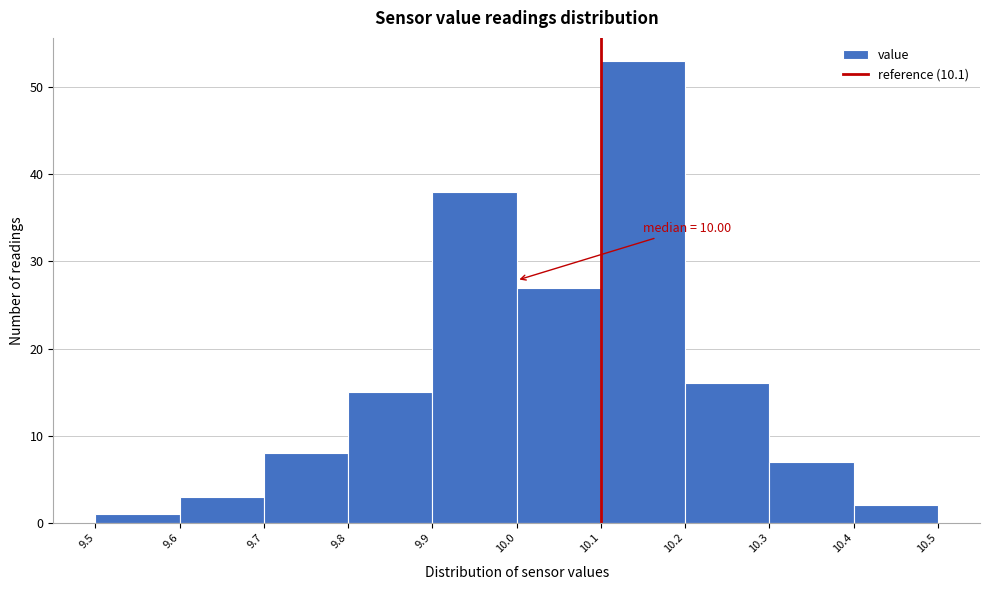

Over which range of the x-axis is the bar tallest?

10.1 to 10.2